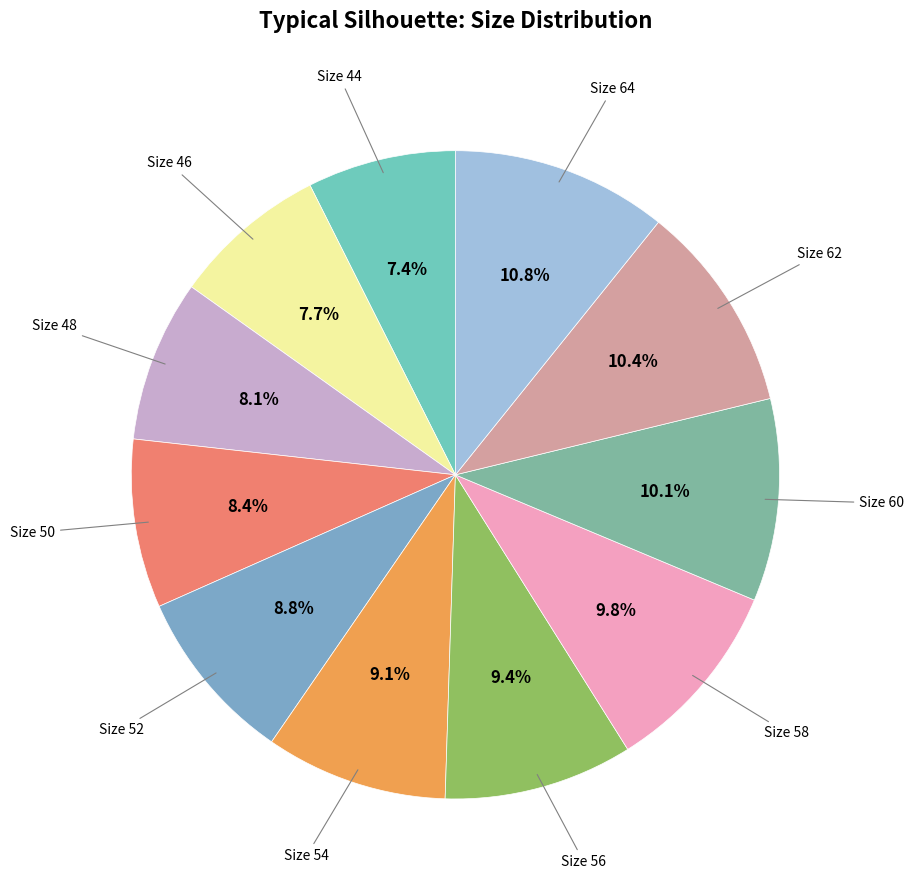

Is it true that Size 52 is 2% of the pie?

False